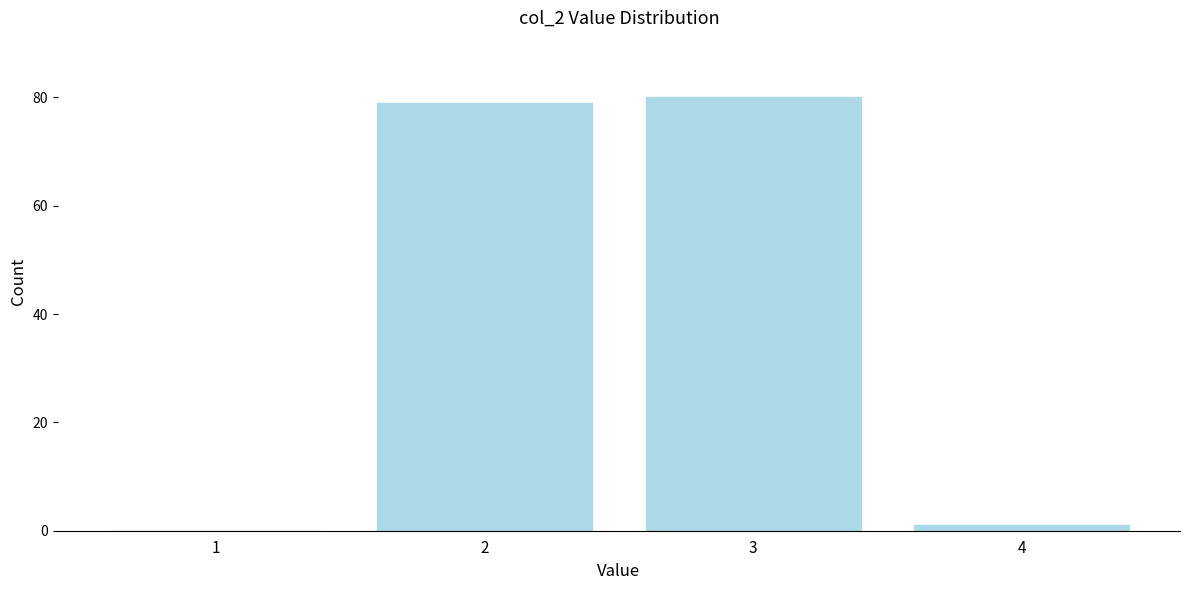

Reading left to right, extract all data points from this chart.

1=0	2=79	3=80	4=1